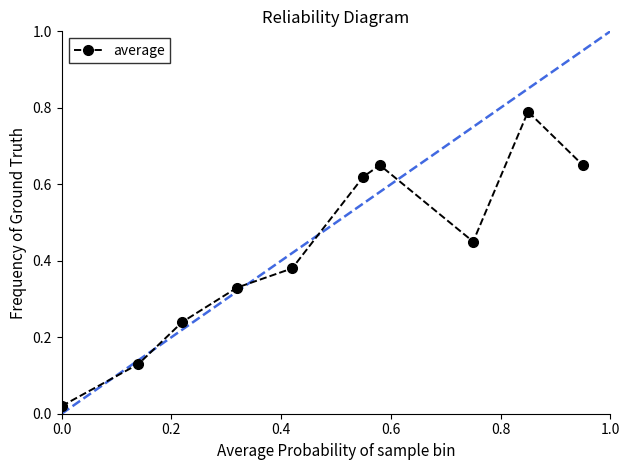

How many points are lower than both their immediate neighbors (excluding endpoints)?

1